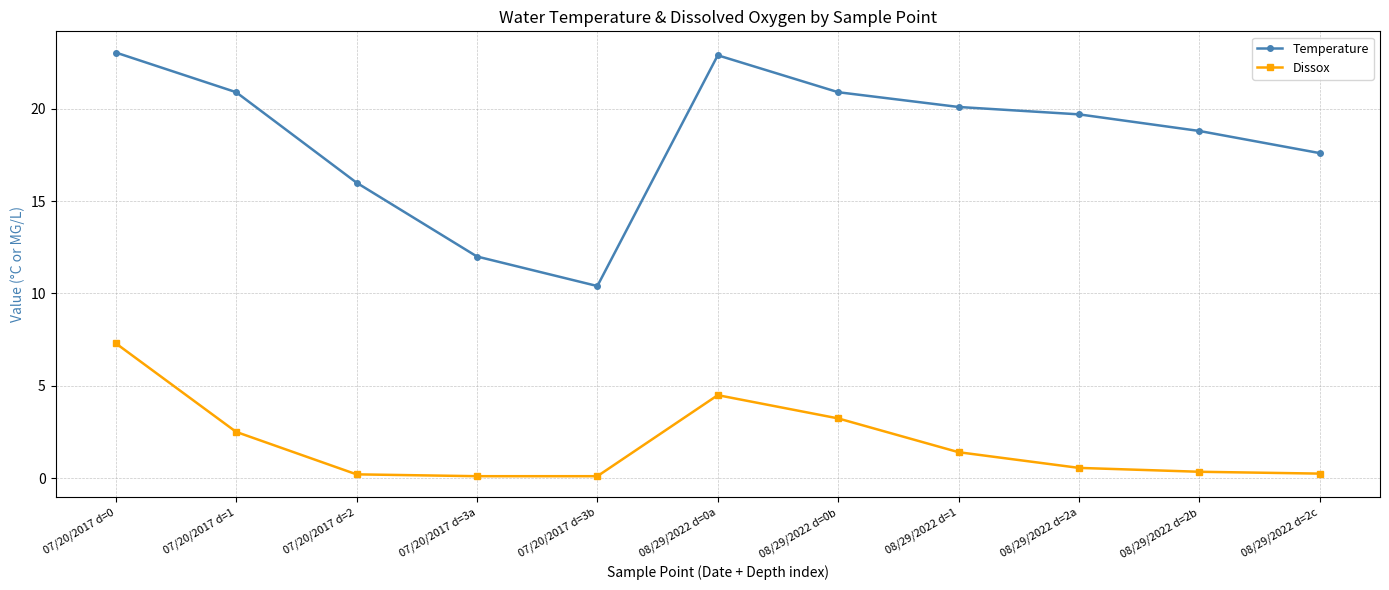

What is the maximum value for Dissox?

7.3